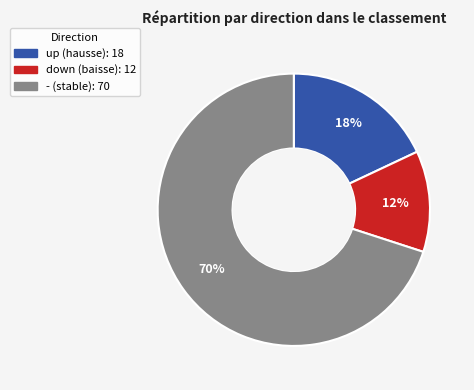

To the nearest percent, what portion does - represent?

70%